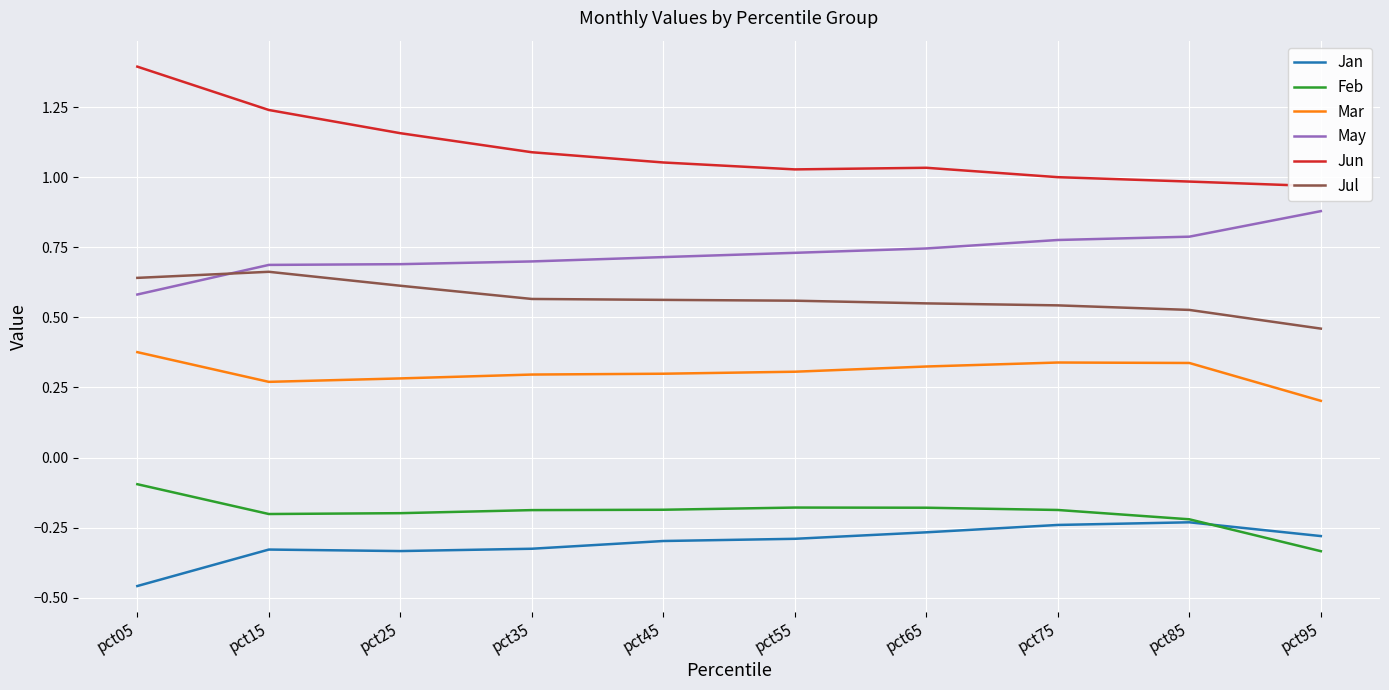

What are all the series names shown in the legend?

Jan, Feb, Mar, May, Jun, Jul